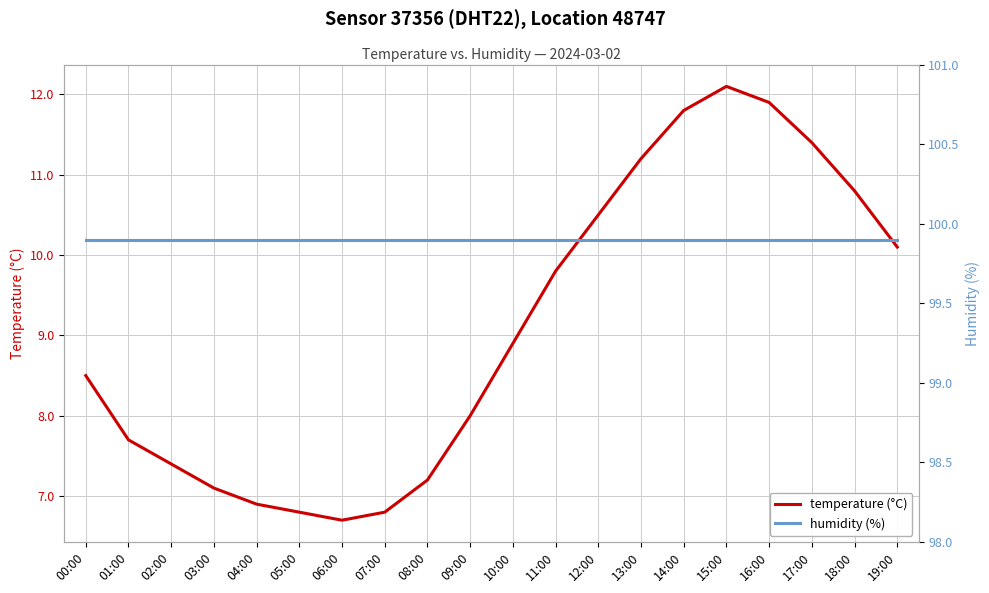

What is the difference between the second highest and minimum values in the temperature (°C) series?

5.2